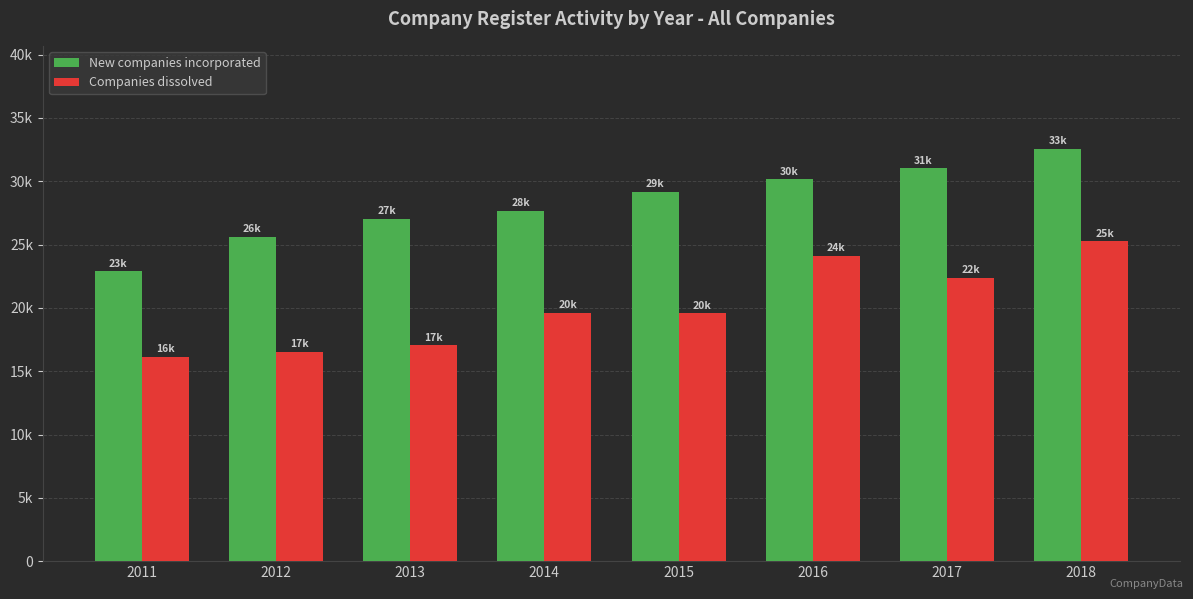

What is the value of the Companies dissolved bar at the 7th from the left?

22377